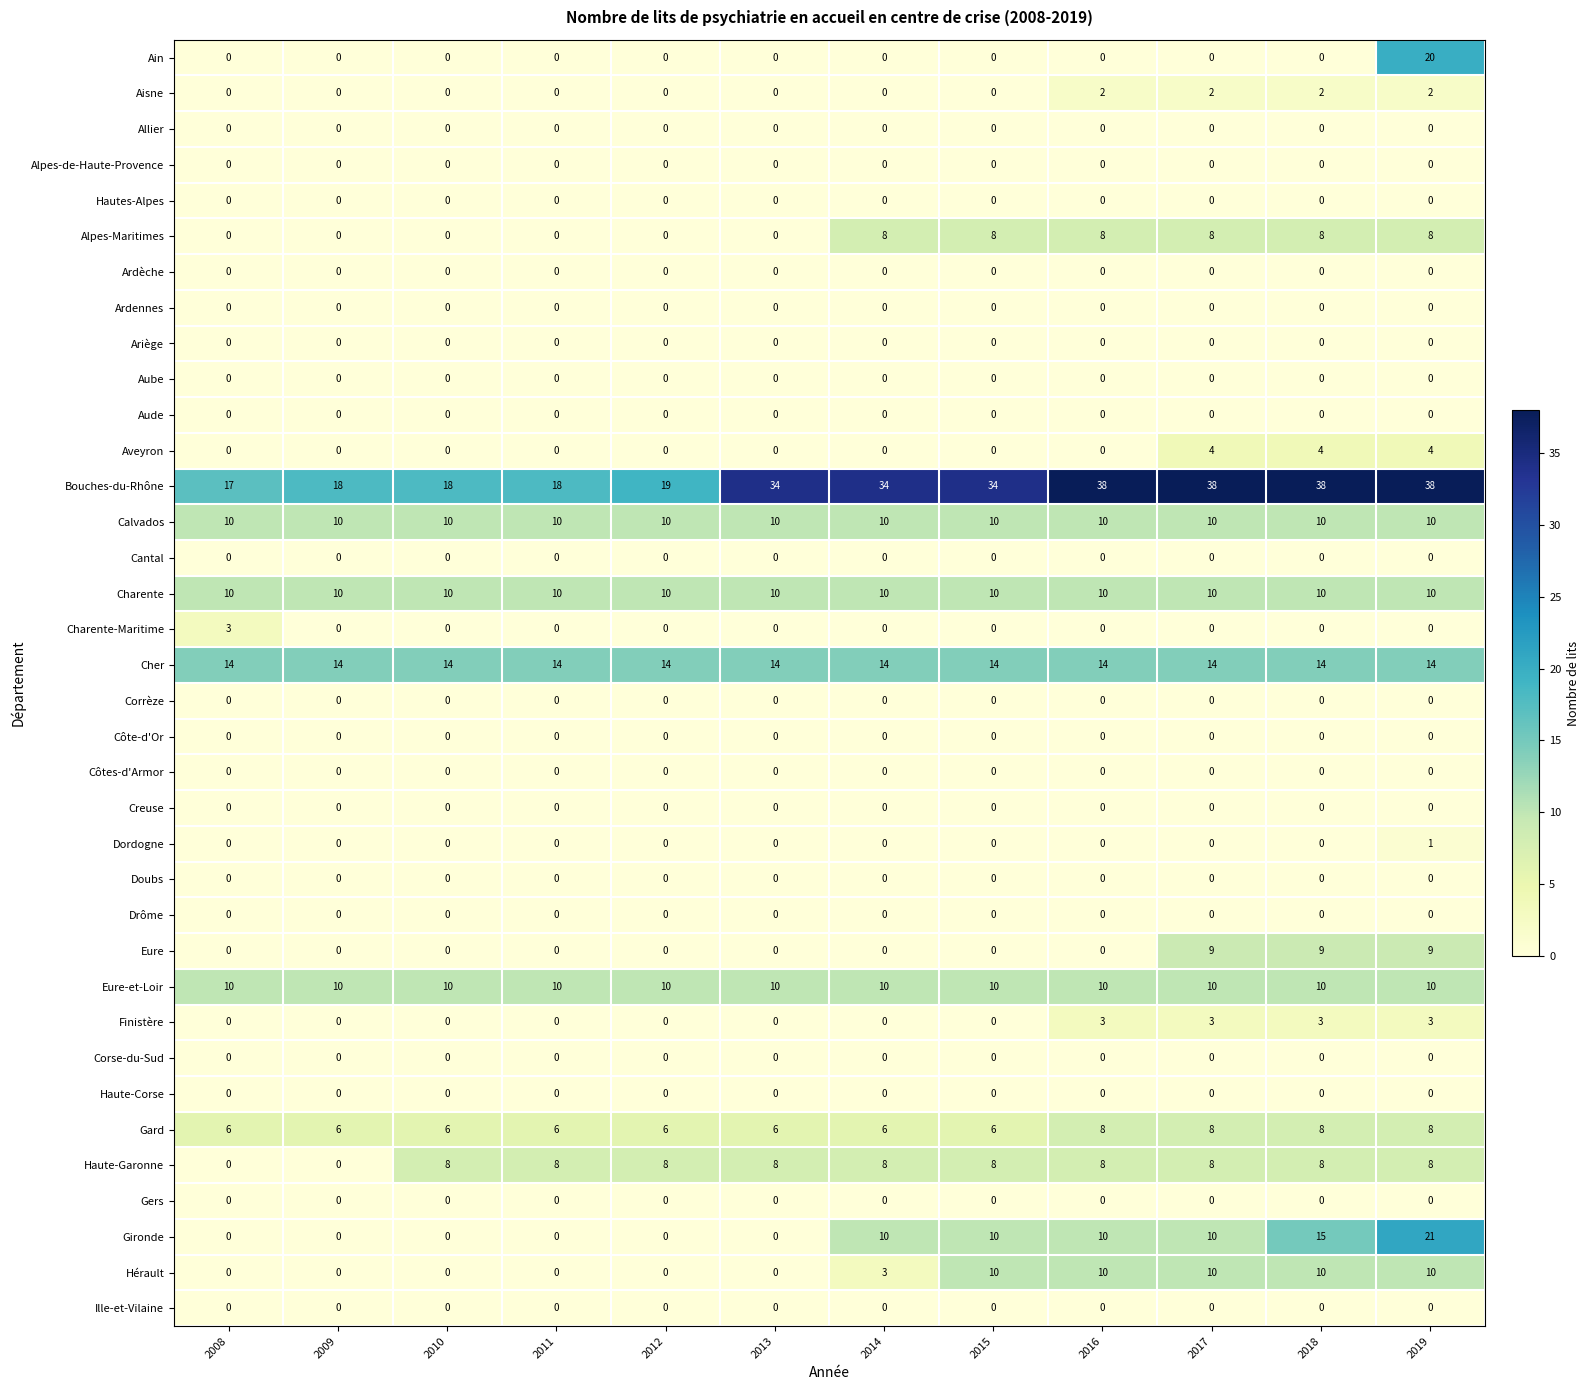

How many distinct data groups are displayed?

36